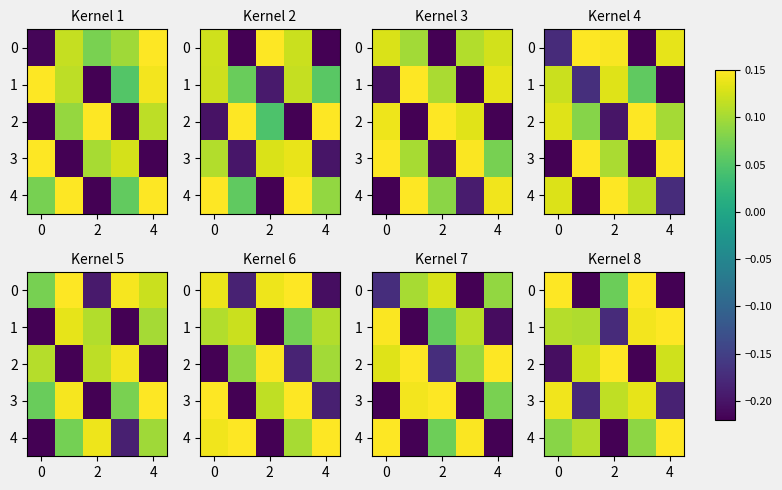

What is the minimum value for row_1?

-0.2